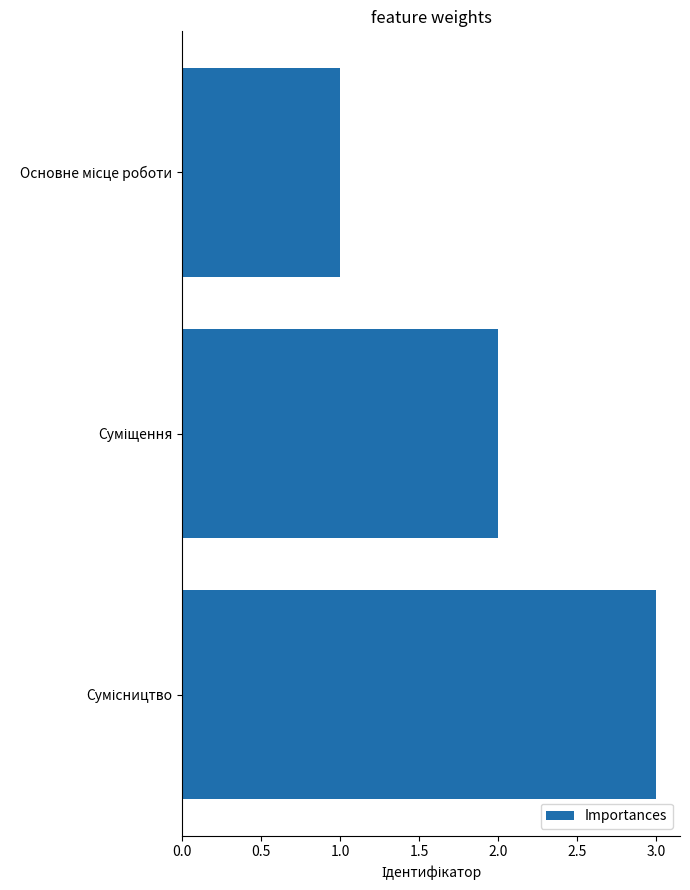

What is the greatest value displayed?

3